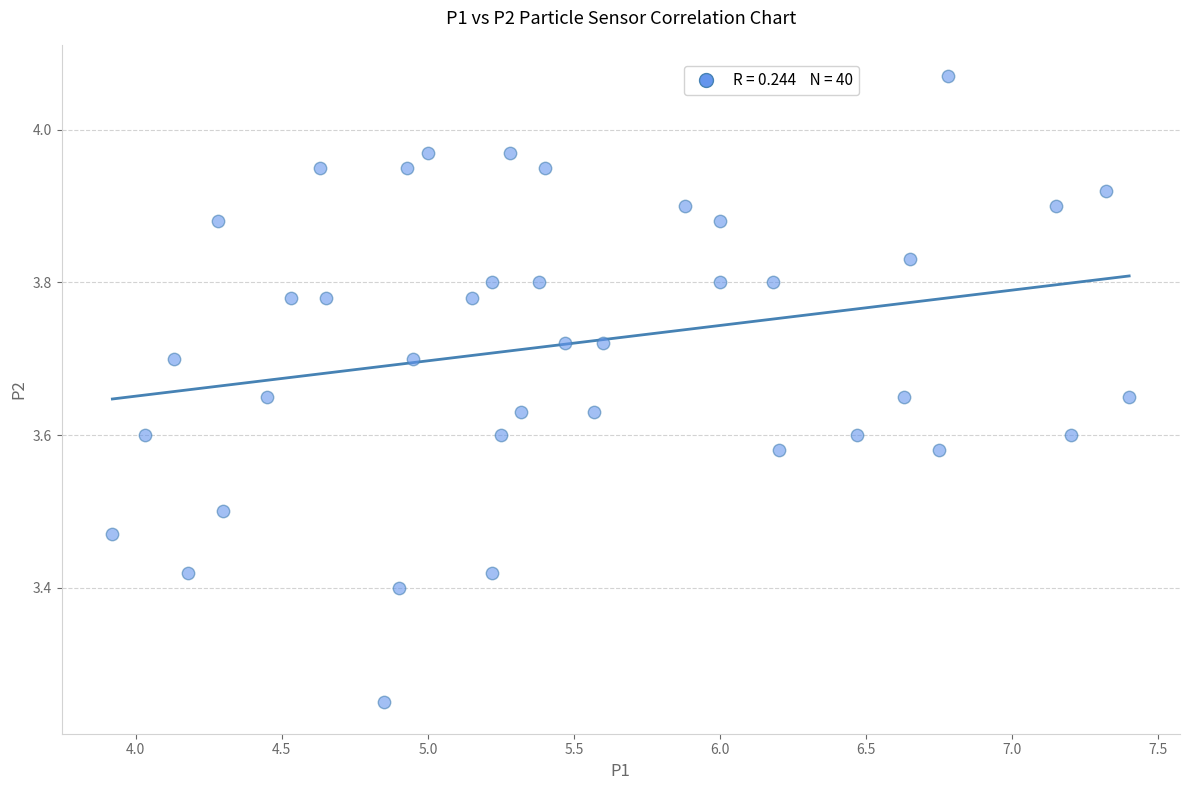

What is the range of Y values (max minus min)?

0.8